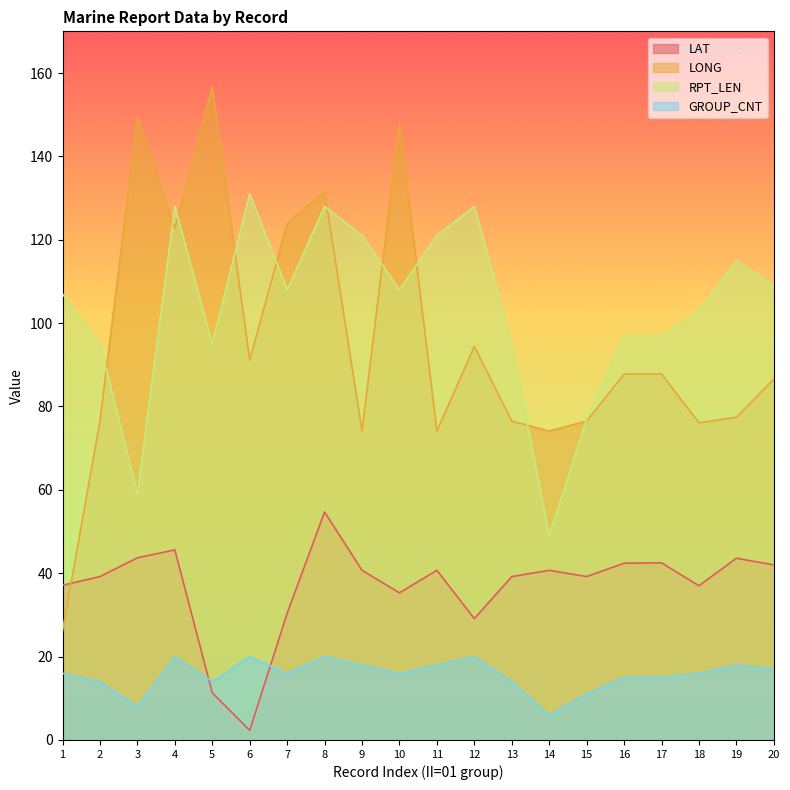

Rank the categories by LAT value from highest to lowest.

8, 4, 3, 19, 17, 16, 20, 9, 11, 14, 2, 13, 15, 1, 18, 10, 7, 12, 5, 6